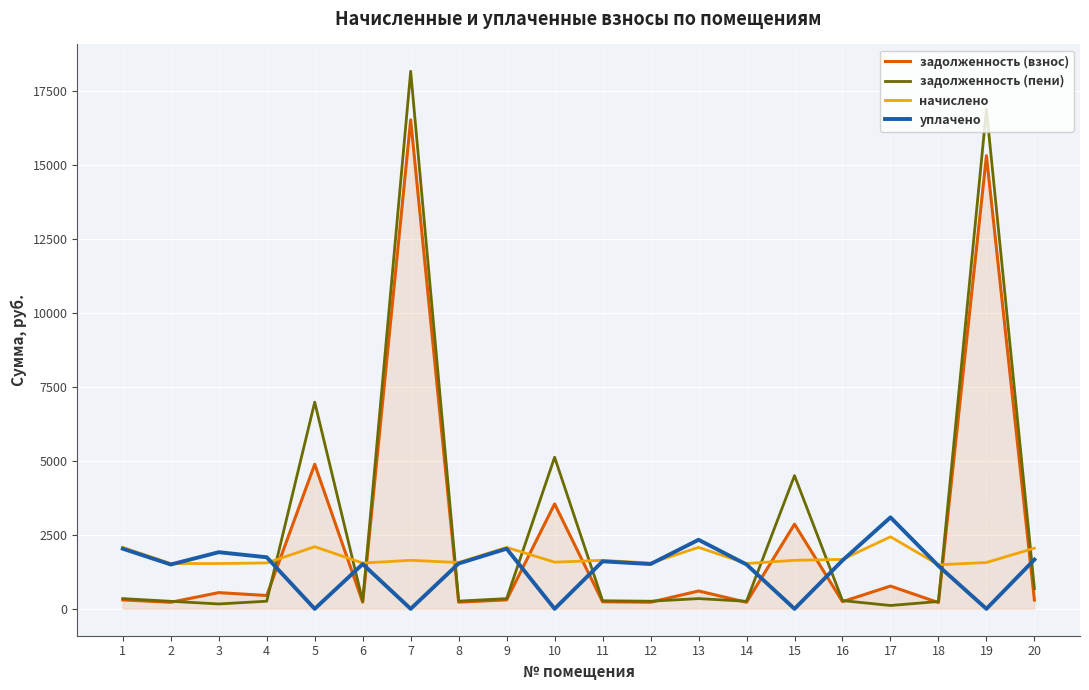

Which series ends up on top after the final intersection of уплачено and задолженность (пени)?

уплачено